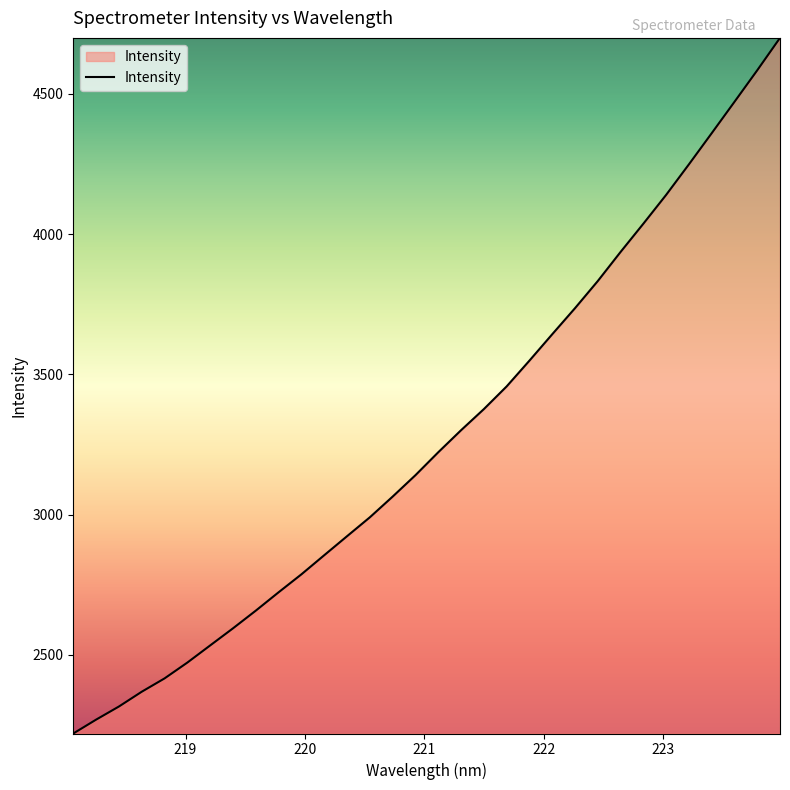

What is the greatest value displayed?

4699.4